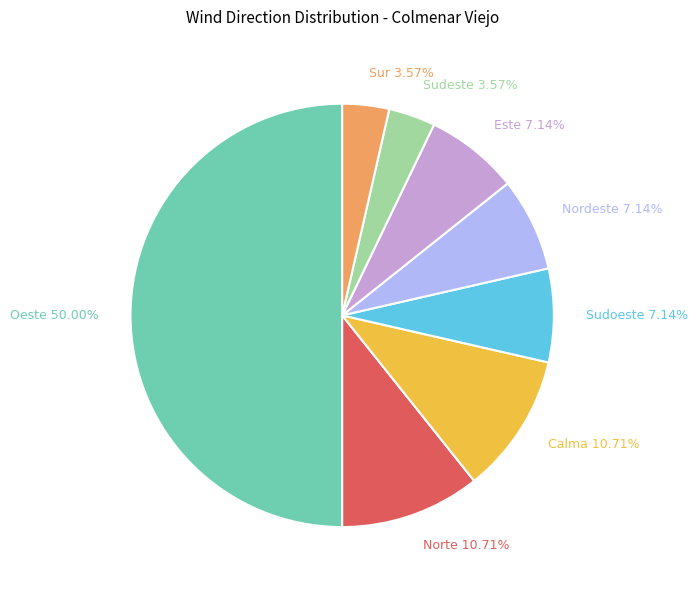

Which has a higher value, Sur or Nordeste?

Nordeste